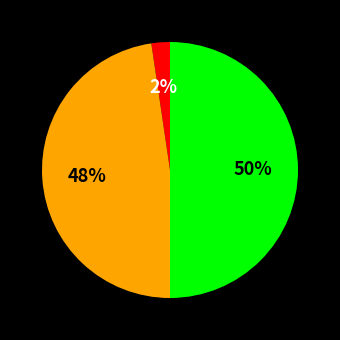

To the nearest percent, what is the average slice percentage?

33%